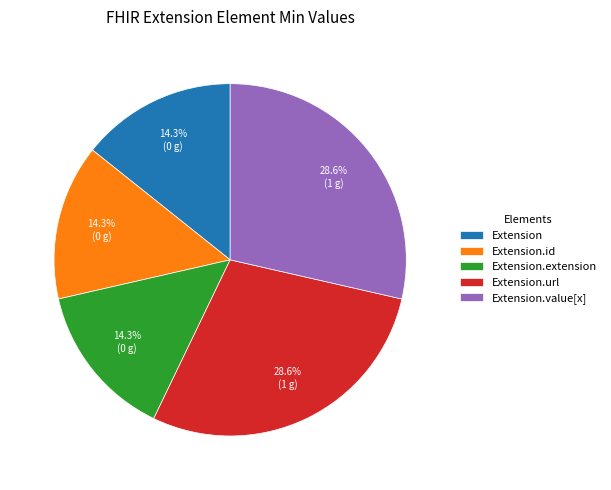

What percentage is NOT represented by Extension.id?

85.7%